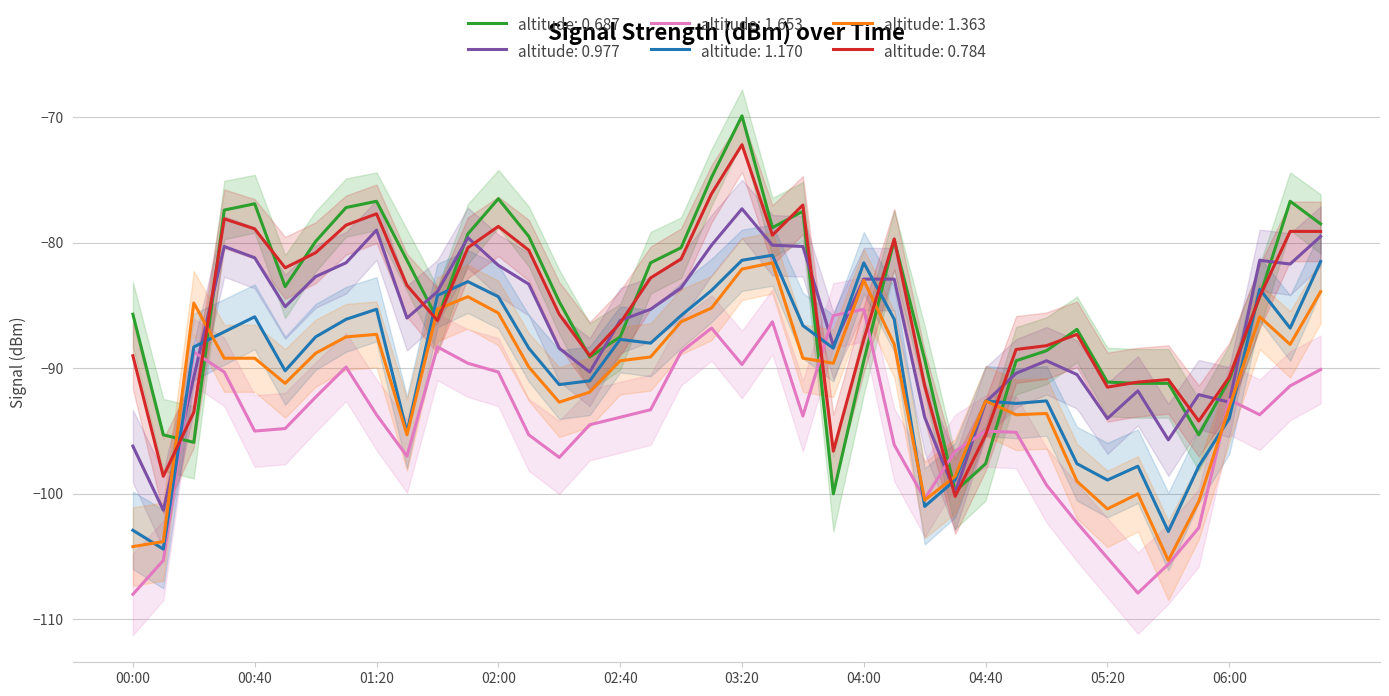

Does the chart have visible grid lines?

Yes